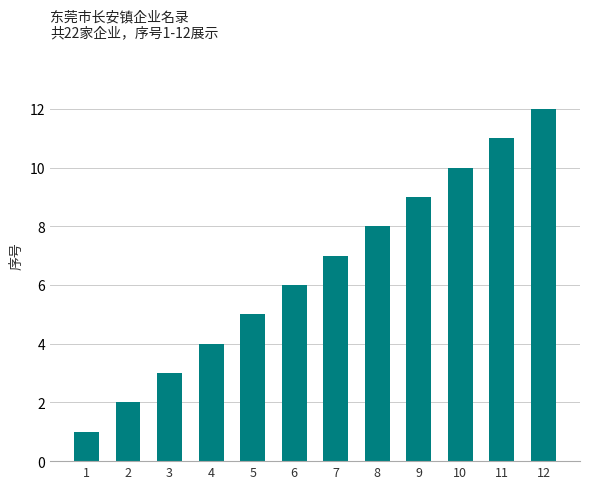

What is the ratio of the value at 3 to the value at 8?

0.4